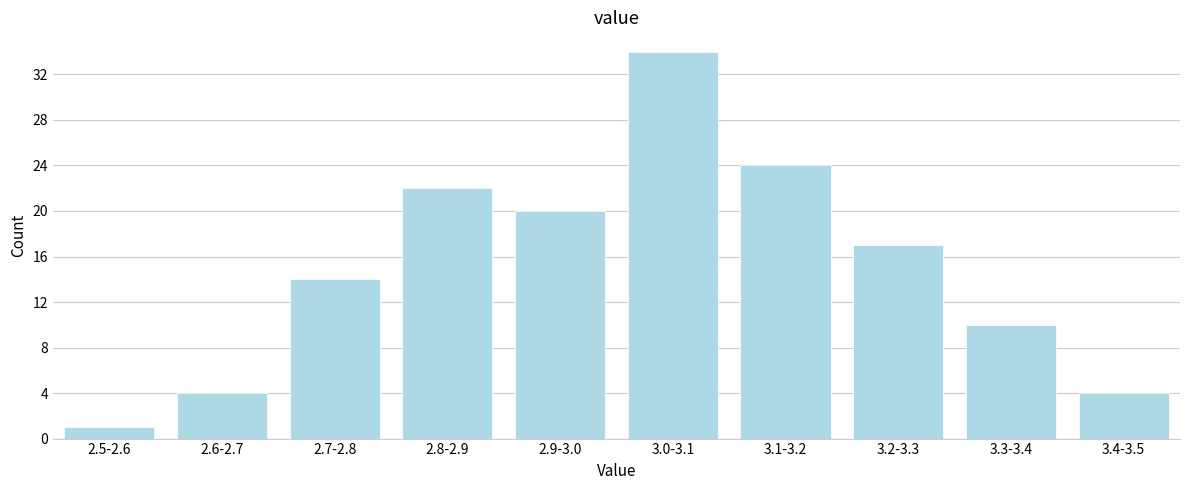

Reading left to right, list all the values displayed in this chart.

1	4	14	22	20	34	24	17	10	4